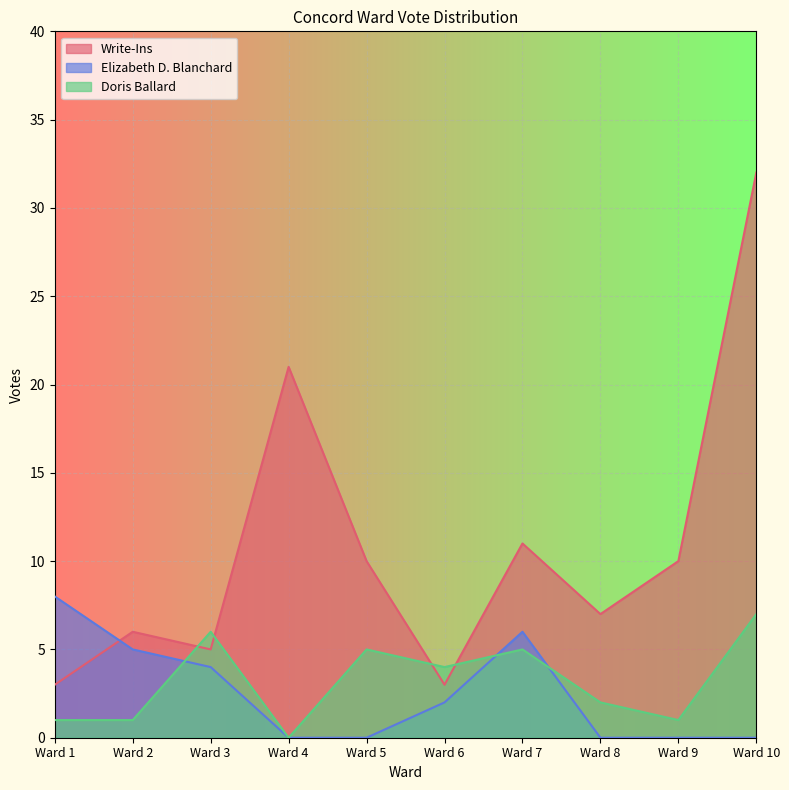

What is the total value across all series at Ward 2?

12